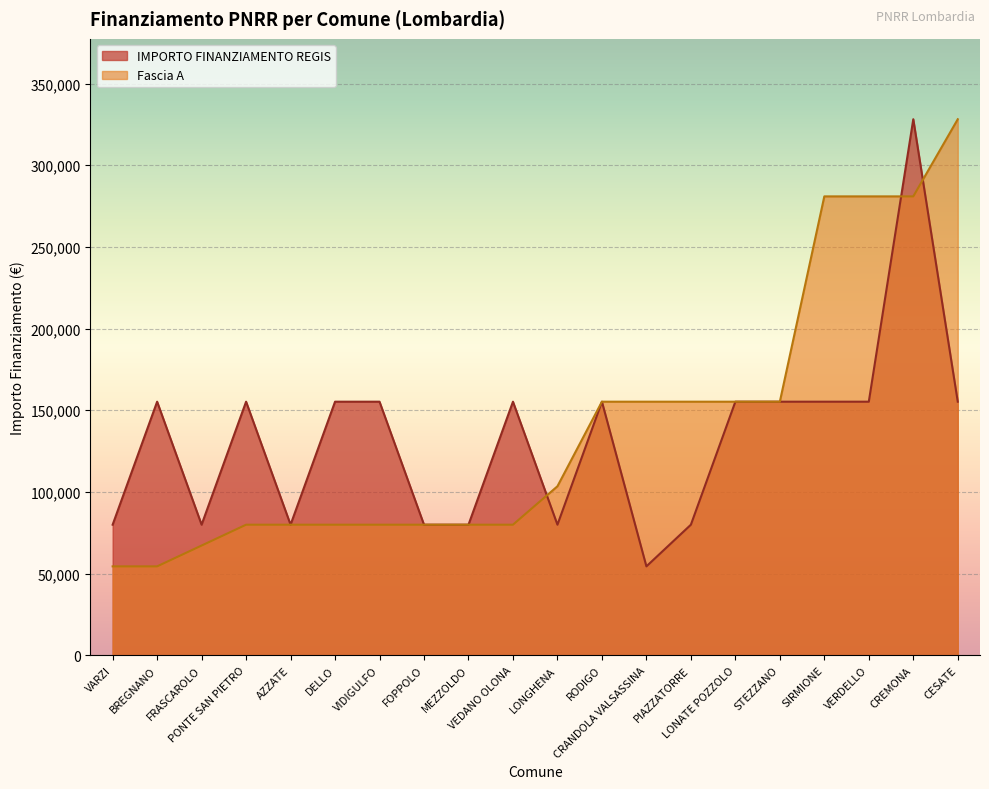

What is the total value across all series at VEDANO OLONA?

235156